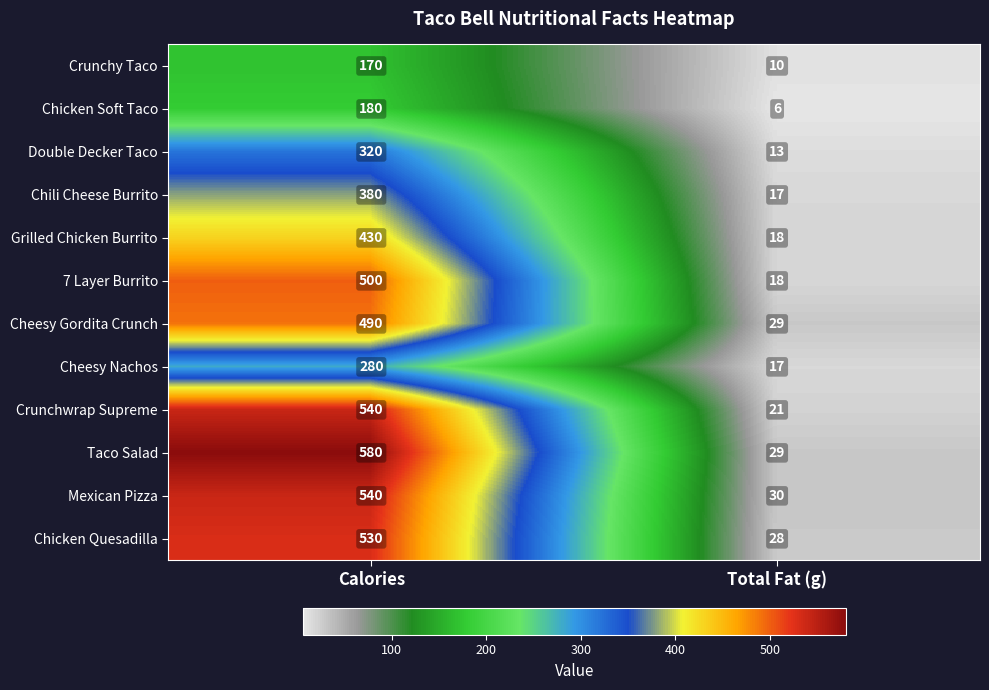

What is the total value across all series at Total Fat (g)?

236